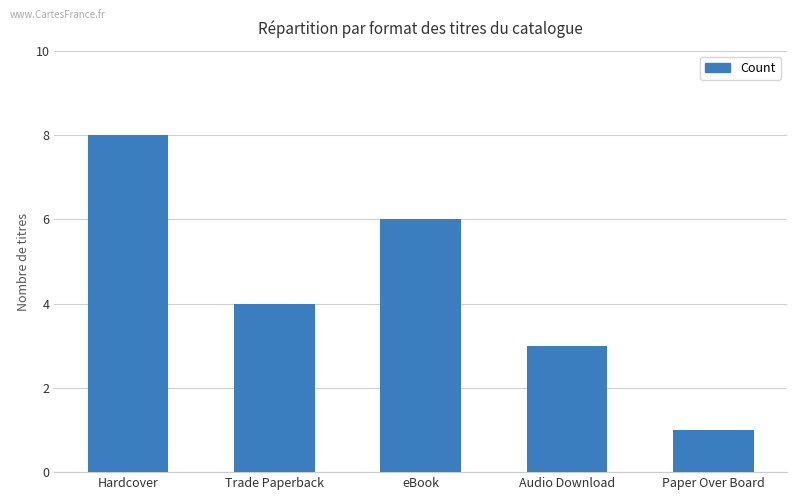

Reading left to right, what are all the values shown in this chart?

Hardcover=8	Trade Paperback=4	eBook=6	Audio Download=3	Paper Over Board=1